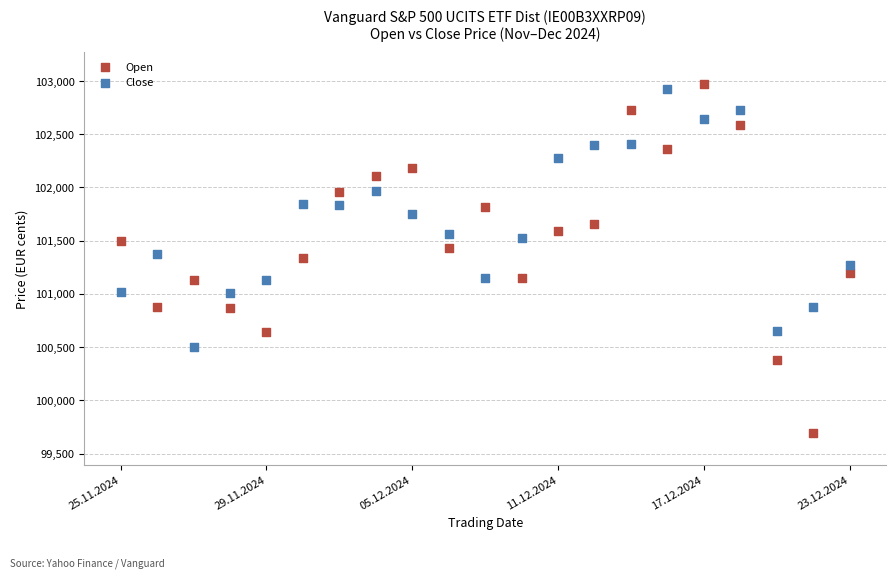

What are all the series names shown in the legend?

Open, Close